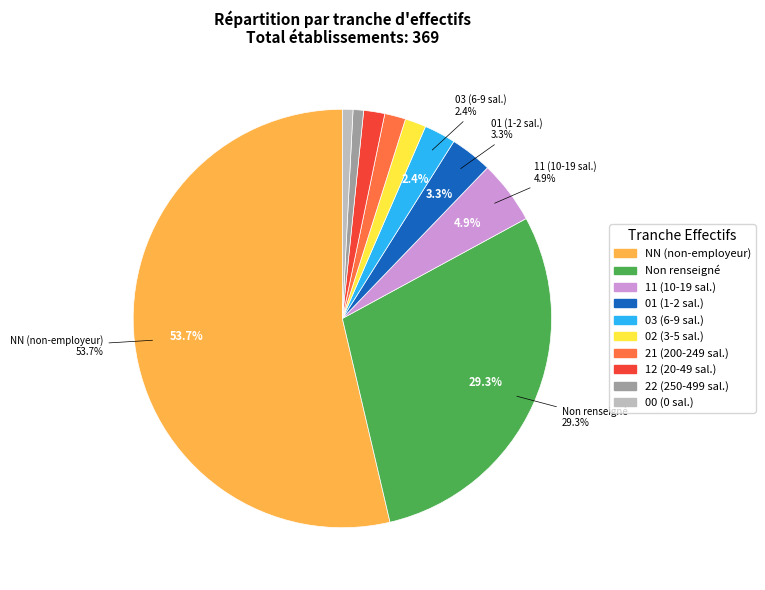

Does any single category account for the majority?

Yes